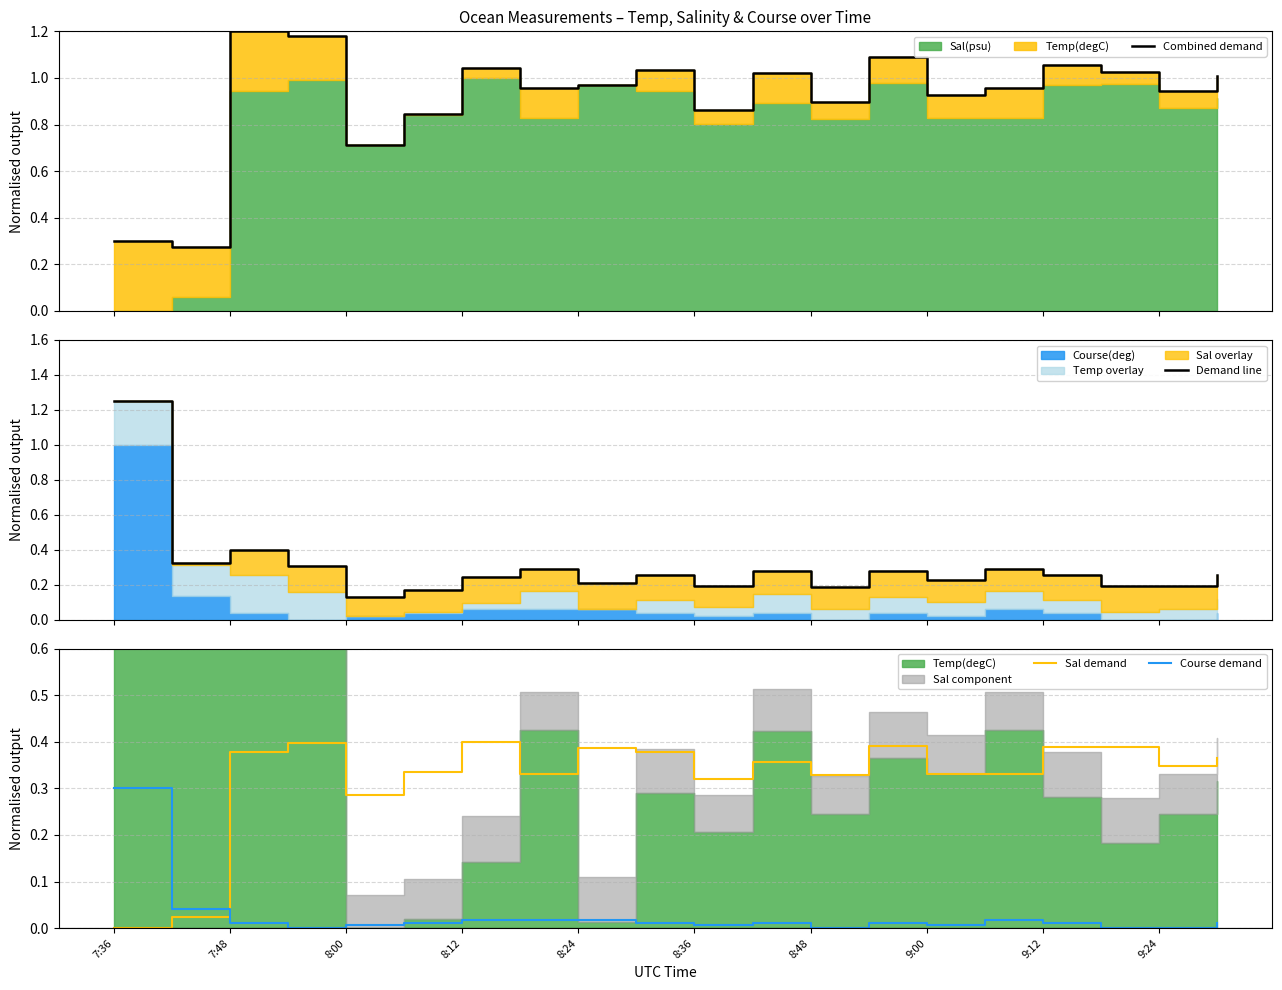

List the series in order of their peak value, highest first.

Demand line, Combined demand, Sal demand, Course demand